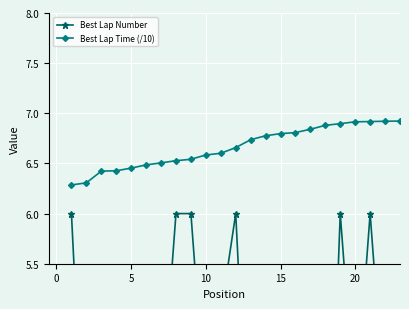

Count the Best Lap Number values in the range 3 to 6.

21